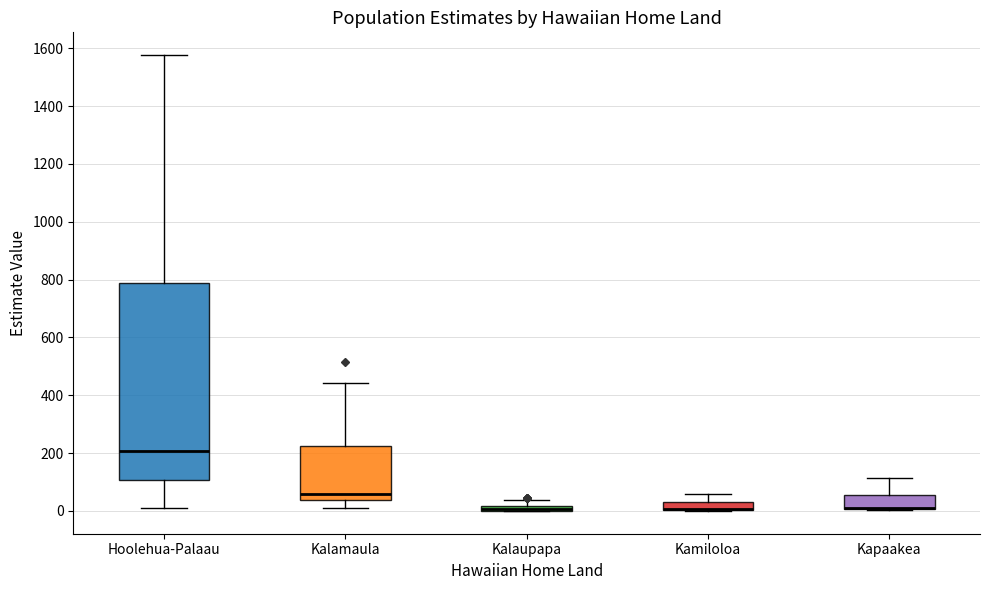

Where does the upper whisker of the box for Kapaakea end on the y-axis? The values are not printed on the chart, so give them approximately, as read against the axis.

120